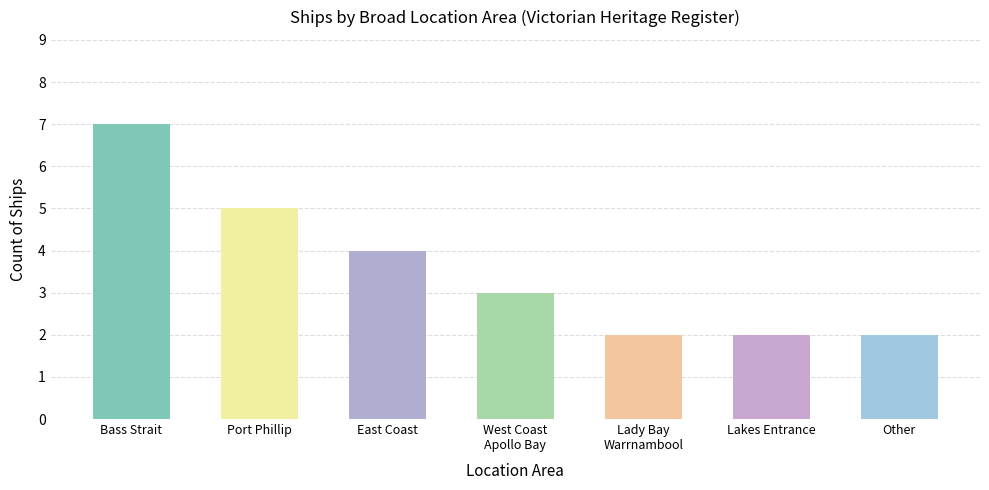

What is the label of the 4th bar from the left?

West Coast
Apollo Bay